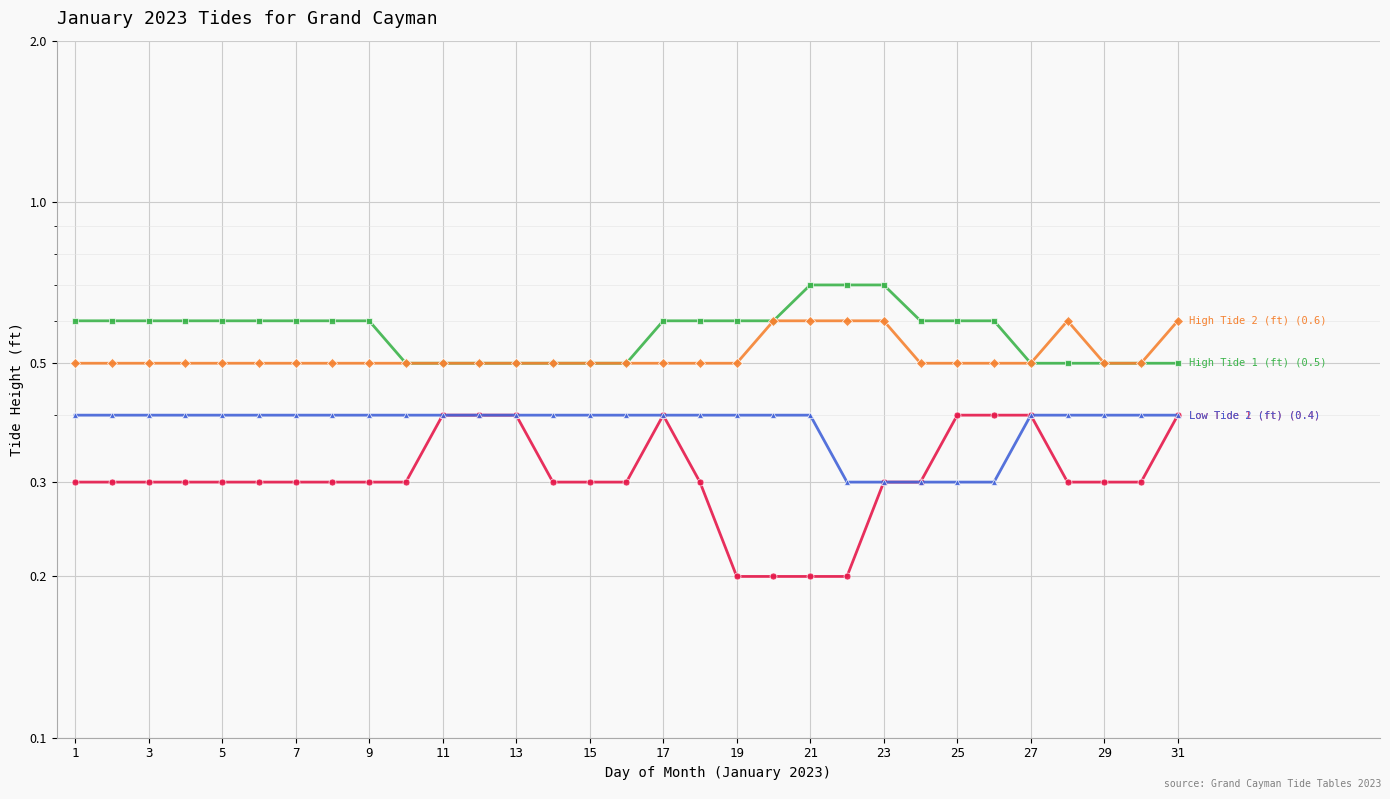

Reading left to right, what are all the values shown in this chart?

Low Tide 1 (ft): 0.3	0.3	0.3	0.3	0.3	0.3	0.3	0.3	0.3	0.3	0.4	0.4	0.4	0.3	0.3	0.3	0.4	0.3	0.2	0.2	0.2	0.2	0.3	0.3	0.4	0.4	0.4	0.3	0.3	0.3	0.4
High Tide 1 (ft): 0.6	0.6	0.6	0.6	0.6	0.6	0.6	0.6	0.6	0.5	0.5	0.5	0.5	0.5	0.5	0.5	0.6	0.6	0.6	0.6	0.7	0.7	0.7	0.6	0.6	0.6	0.5	0.5	0.5	0.5	0.5
Low Tide 2 (ft): 0.4	0.4	0.4	0.4	0.4	0.4	0.4	0.4	0.4	0.4	0.4	0.4	0.4	0.4	0.4	0.4	0.4	0.4	0.4	0.4	0.4	0.3	0.3	0.3	0.3	0.3	0.4	0.4	0.4	0.4	0.4
High Tide 2 (ft): 0.5	0.5	0.5	0.5	0.5	0.5	0.5	0.5	0.5	0.5	0.5	0.5	0.5	0.5	0.5	0.5	0.5	0.5	0.5	0.6	0.6	0.6	0.6	0.5	0.5	0.5	0.5	0.6	0.5	0.5	0.6